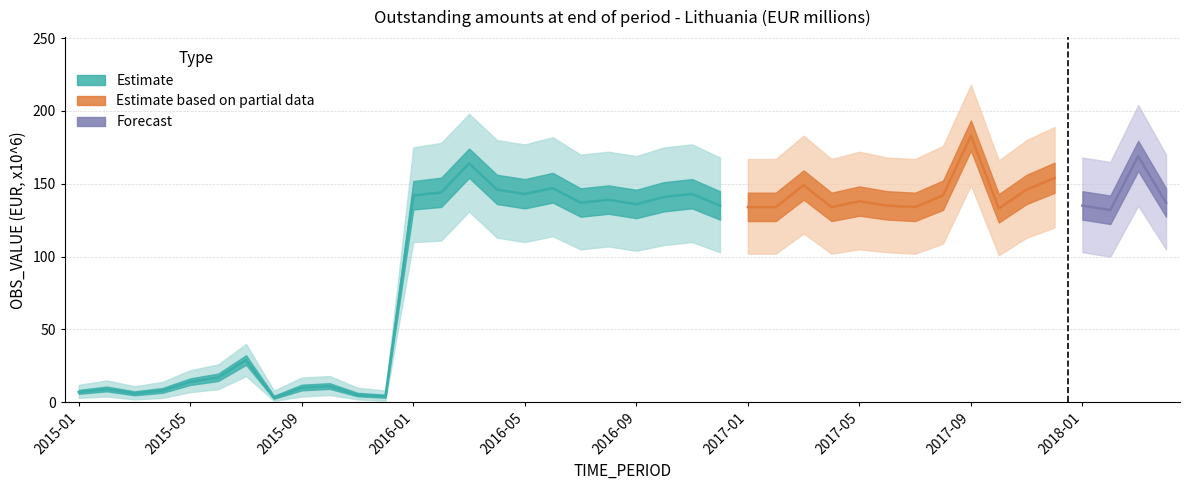

How many data points does each series have?

40